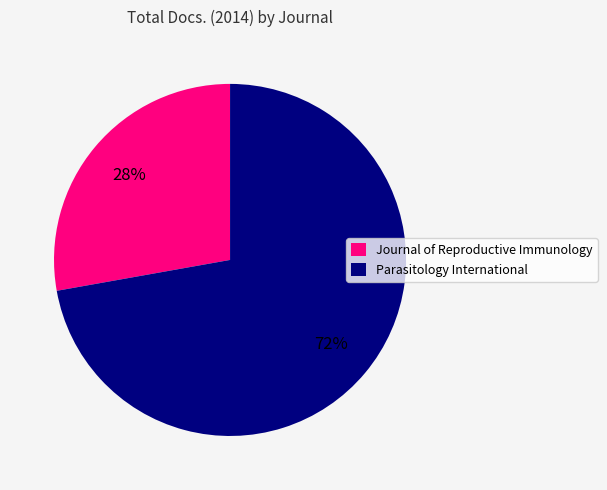

How many slices are in this pie chart?

2